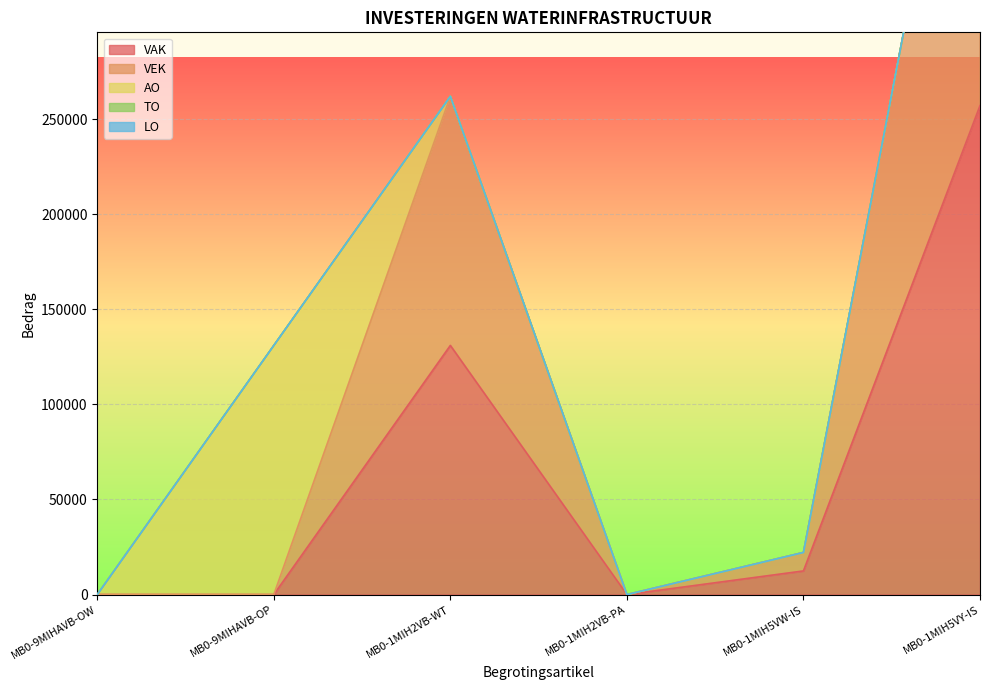

At which category does the chart reach its peak across all series?

MB0-1MIH5VY-IS